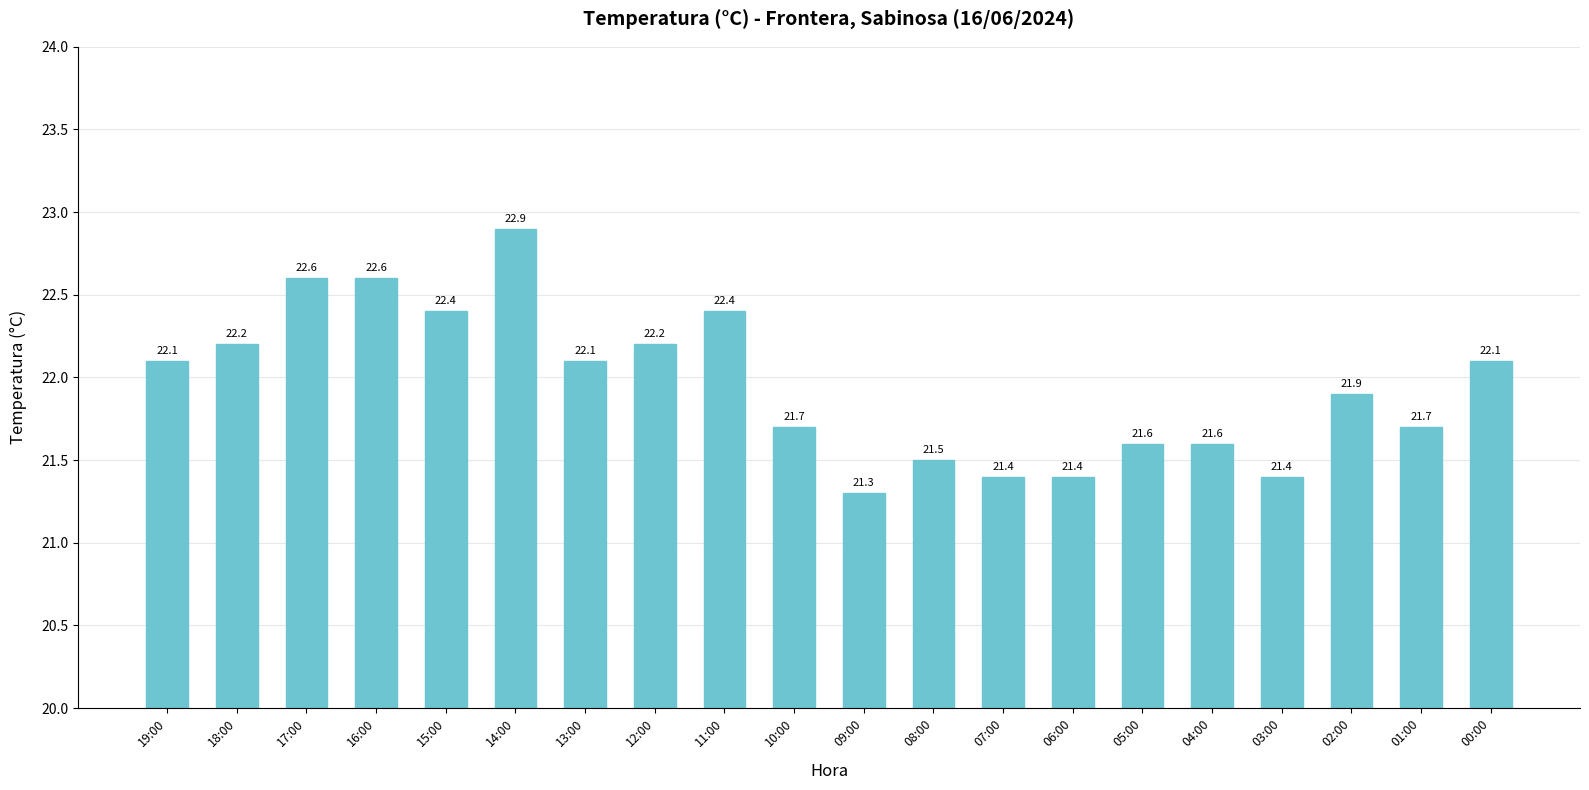

What is the label of the 5th bar from the right?

04:00